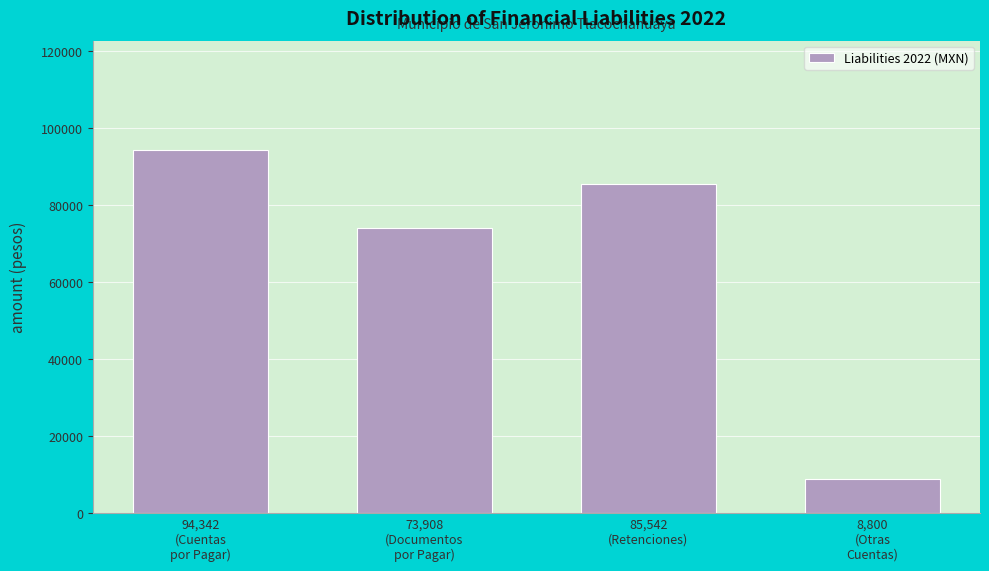

Reading left to right, what are all the values shown in this chart?

94341.6	73908.4	85541.9	8799.7